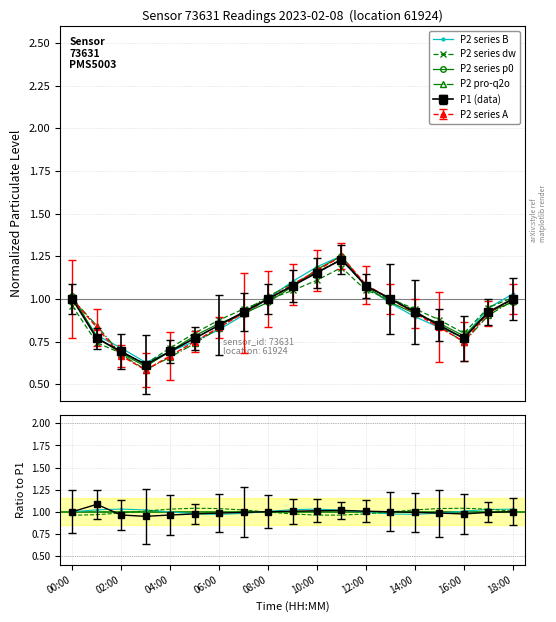

How many intersections are there between P2 series p0 and P2 series dw?

3